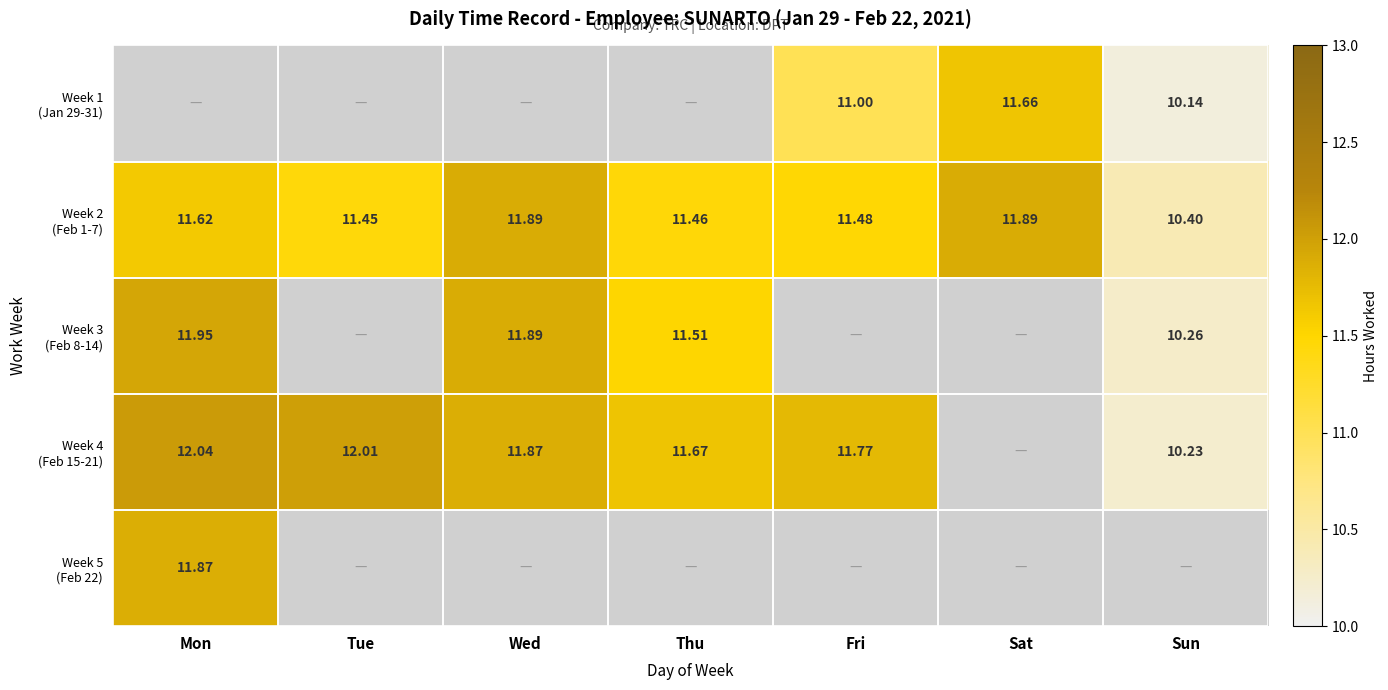

Which label corresponds to the smallest value in the chart?

Sun